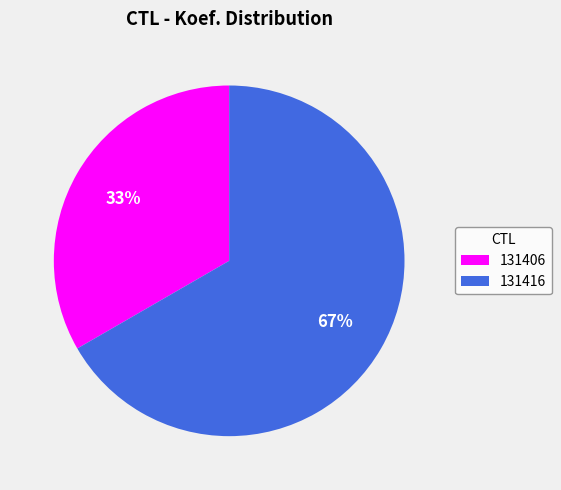

Rank the categories by value from lowest to highest.

131406, 131416